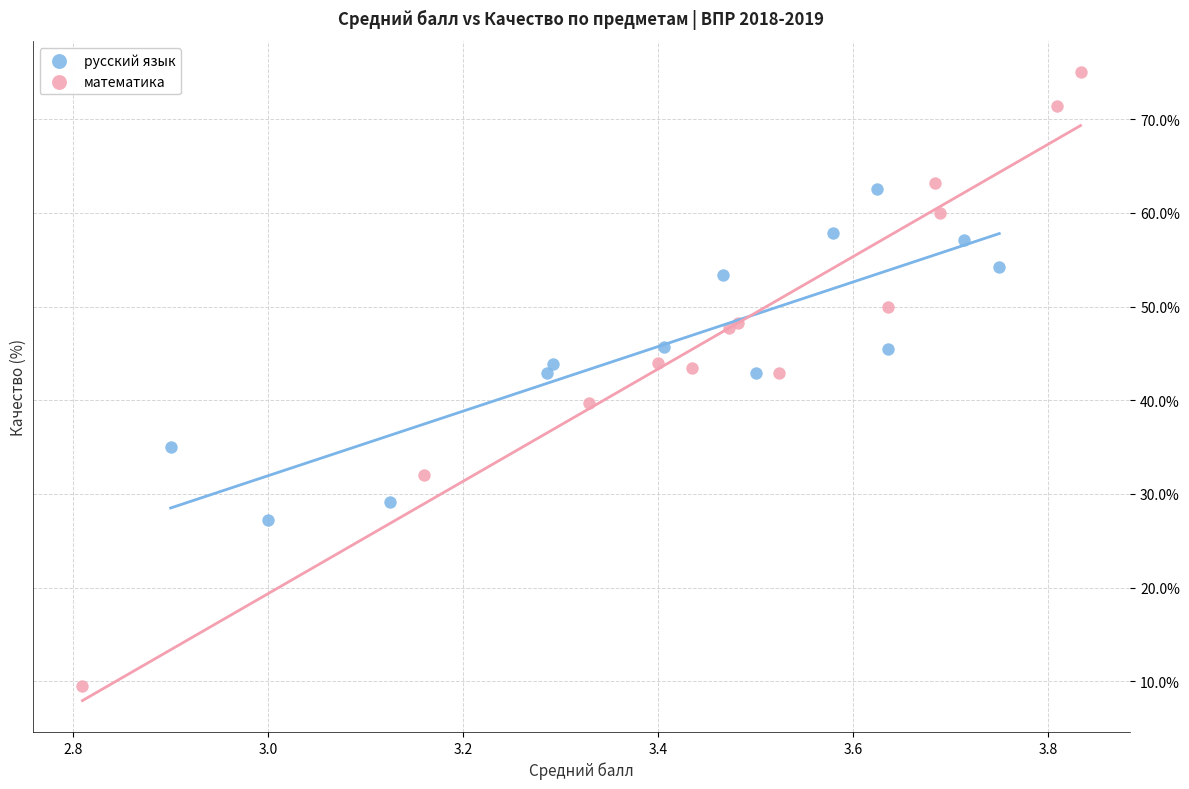

Which series reaches the minimum Y coordinate?

математика